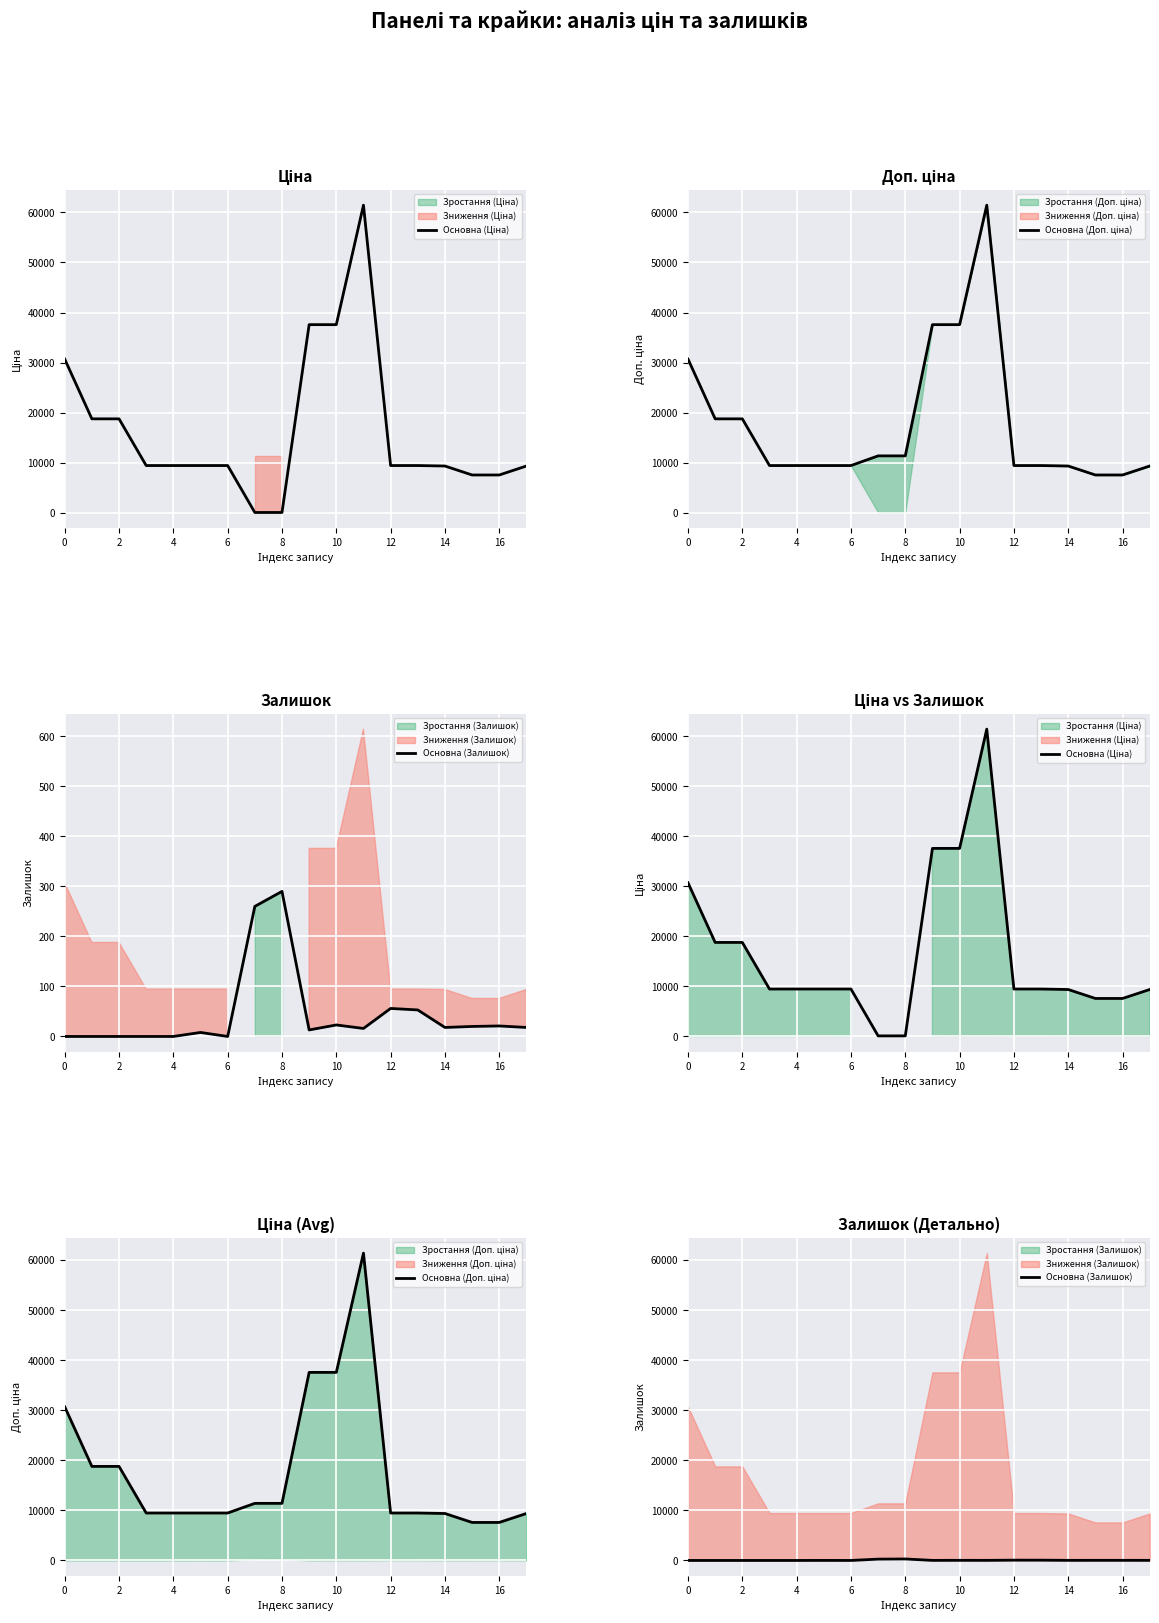

What is the total value across all series at 2?

37593.6